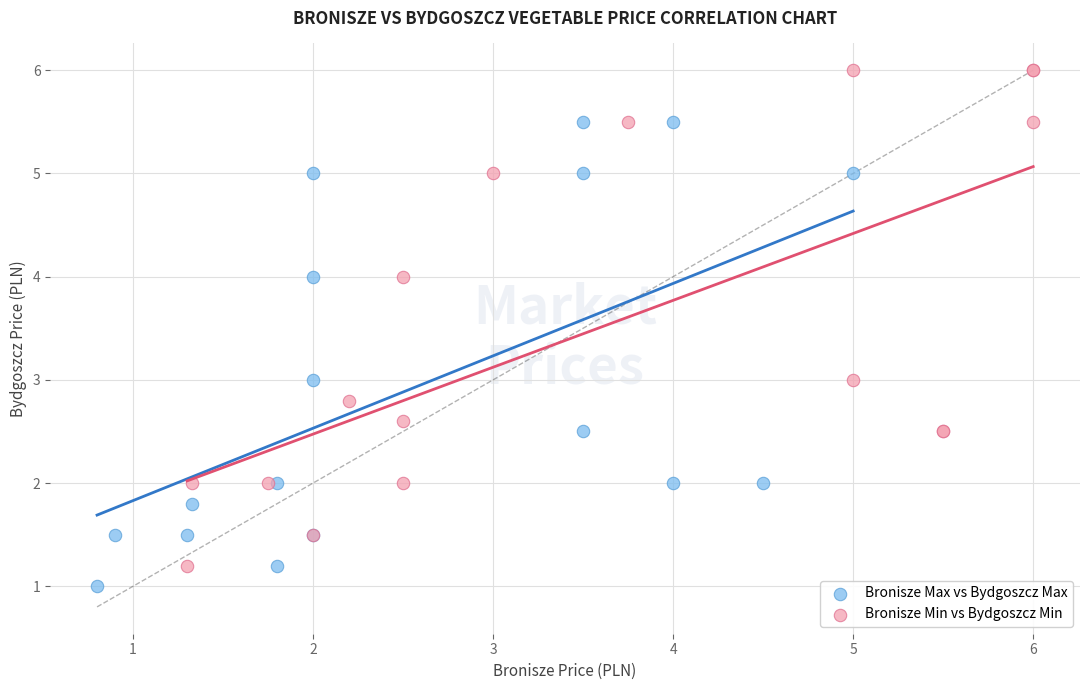

Which series contains the highest Y value?

Bronisze Min vs Bydgoszcz Min